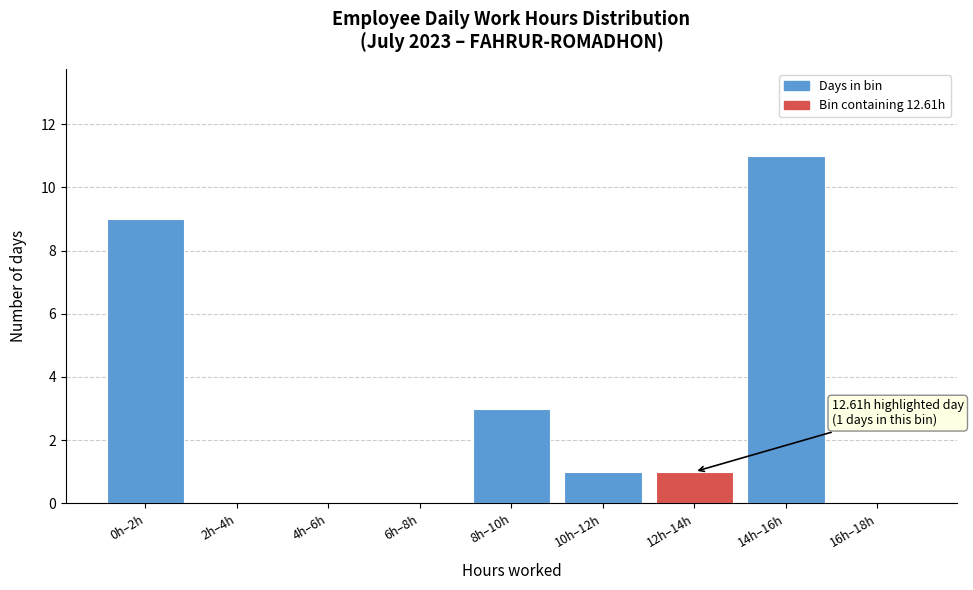

Reading right to left, list all the values displayed in this chart.

16h–18h=0	14h–16h=11	12h–14h=1	10h–12h=1	8h–10h=3	6h–8h=0	4h–6h=0	2h–4h=0	0h–2h=9